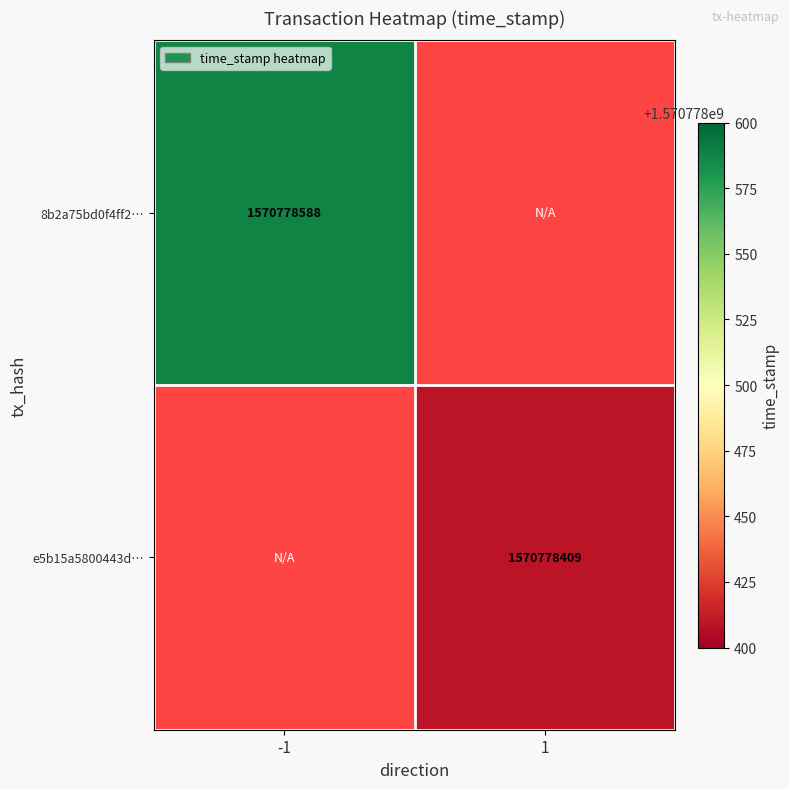

What is the greatest value displayed?

1570778588